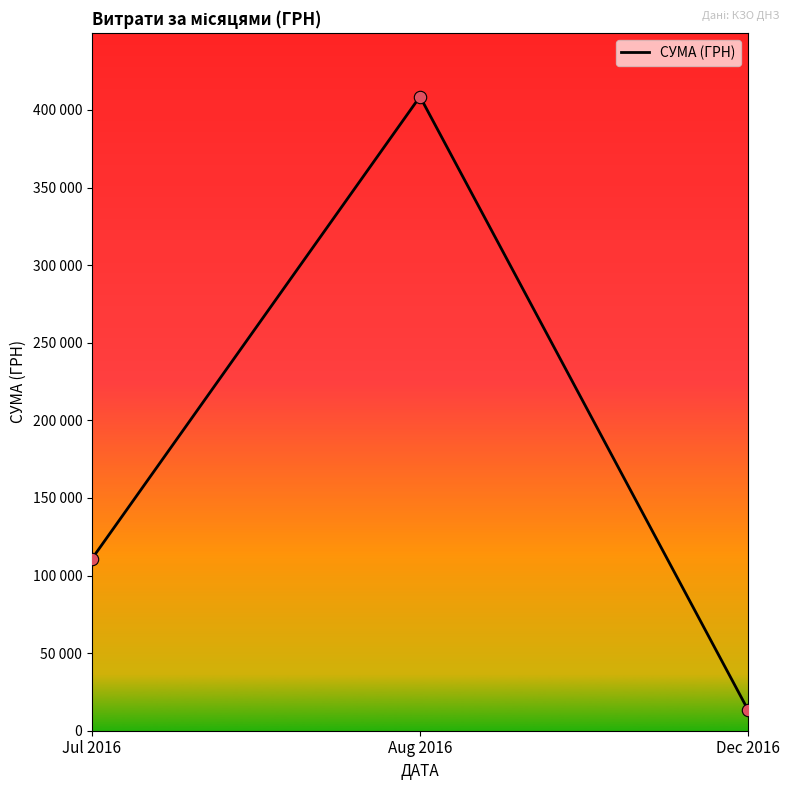

What is the change in value from Aug 2016 to Dec 2016?

-395267.1